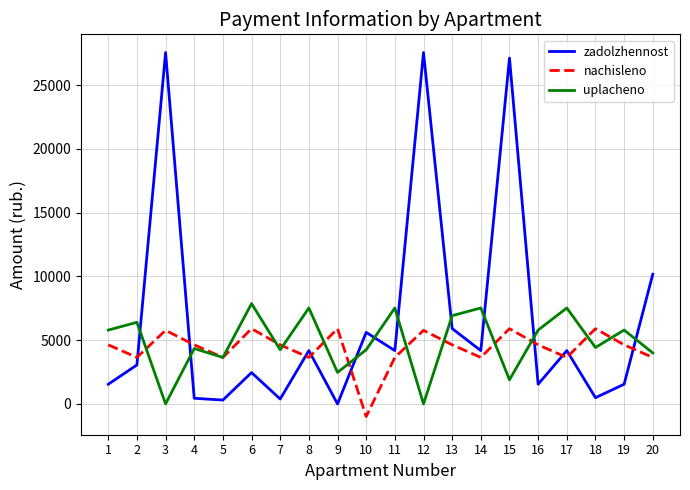

At how many categories does at least one series exceed 19034?

3